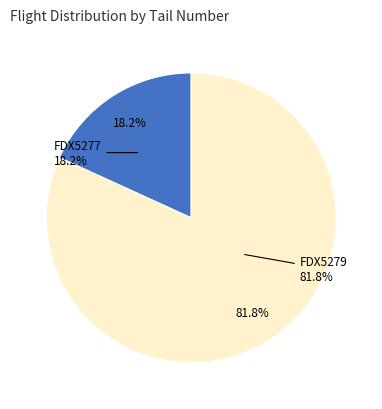

Which category has the biggest portion of the pie?

FDX5279